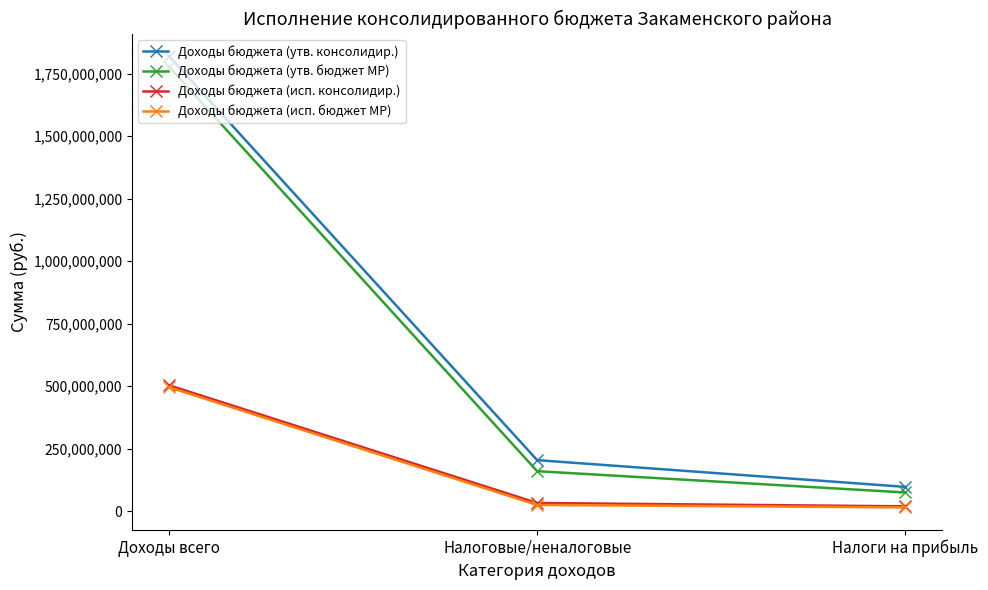

At which label does Доходы бюджета (утв. бюджет МР) reach its minimum?

Налоги на прибыль